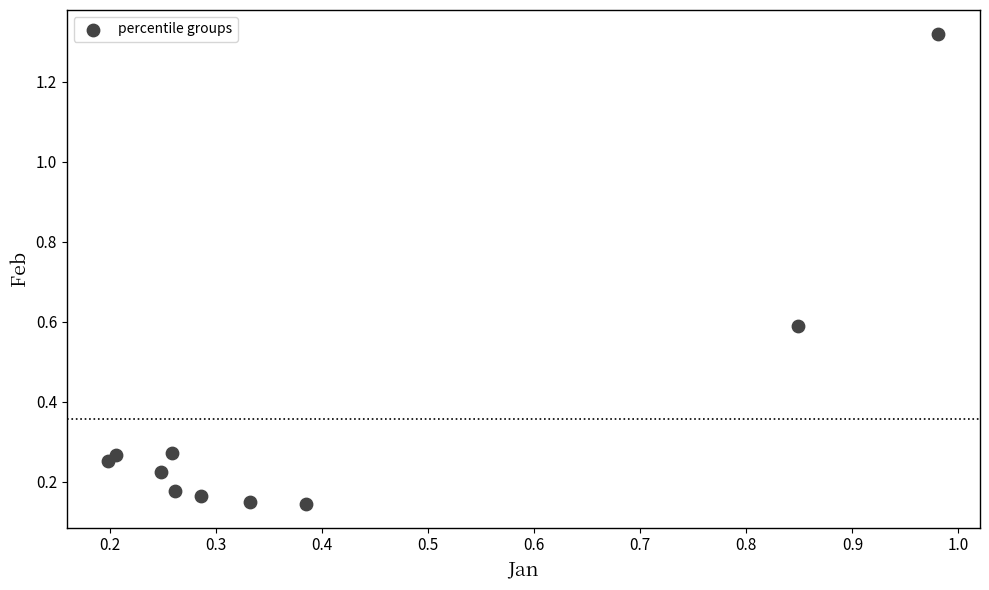

What is the range of Y values (max minus min)?

1.2